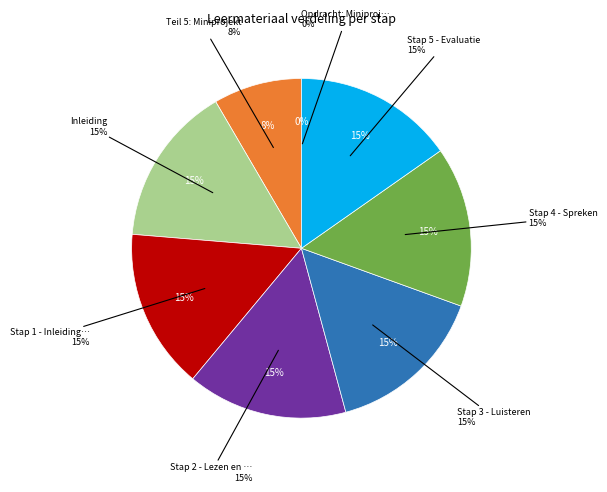

How many segments does this pie chart have?

8